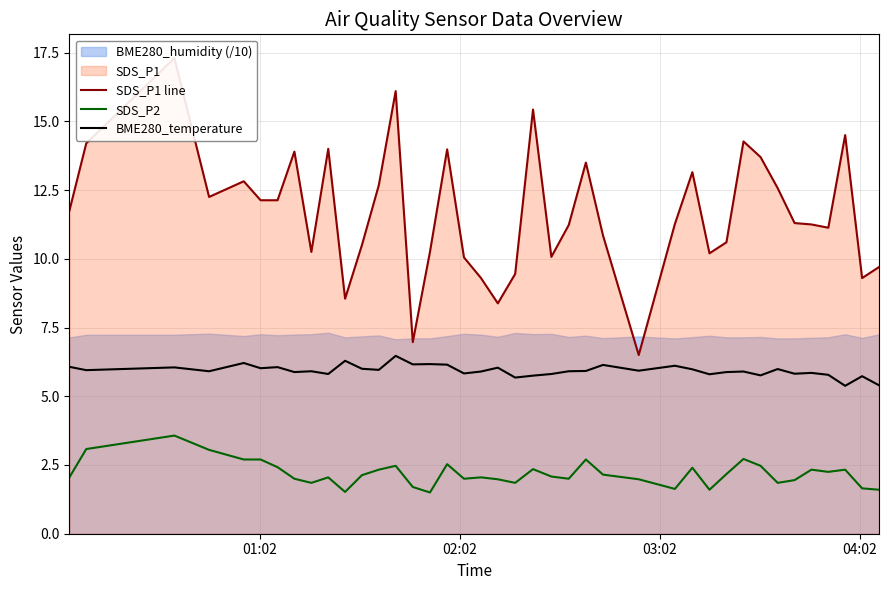

Reading left to right, transcribe all the data shown in this chart.

SDS_P1 line: 11.8	14.2	17.3	12.2	12.8	12.1	12.1	13.9	10.2	14.0	8.6	10.5	12.7	16.1	7.0	10.2	14.0	10.1	9.3	8.4	9.4	15.4	10.1	11.2	13.5	10.8	6.5	11.3	13.2	10.2	10.6	14.3	13.7	12.6	11.3	11.2	11.1	14.5	9.3	9.7
SDS_P2: 2.0	3.1	3.6	3.0	2.7	2.7	2.4	2.0	1.9	2.0	1.5	2.1	2.3	2.5	1.7	1.5	2.5	2.0	2.0	2.0	1.9	2.4	2.1	2.0	2.7	2.1	2.0	1.6	2.4	1.6	2.2	2.7	2.5	1.9	1.9	2.3	2.2	2.3	1.6	1.6
BME280_temperature: 6.1	6.0	6.0	5.9	6.2	6.0	6.1	5.9	5.9	5.8	6.3	6.0	6.0	6.5	6.2	6.2	6.2	5.8	5.9	6.0	5.7	5.8	5.8	5.9	5.9	6.1	5.9	6.1	6.0	5.8	5.9	5.9	5.8	6.0	5.8	5.8	5.8	5.4	5.7	5.4